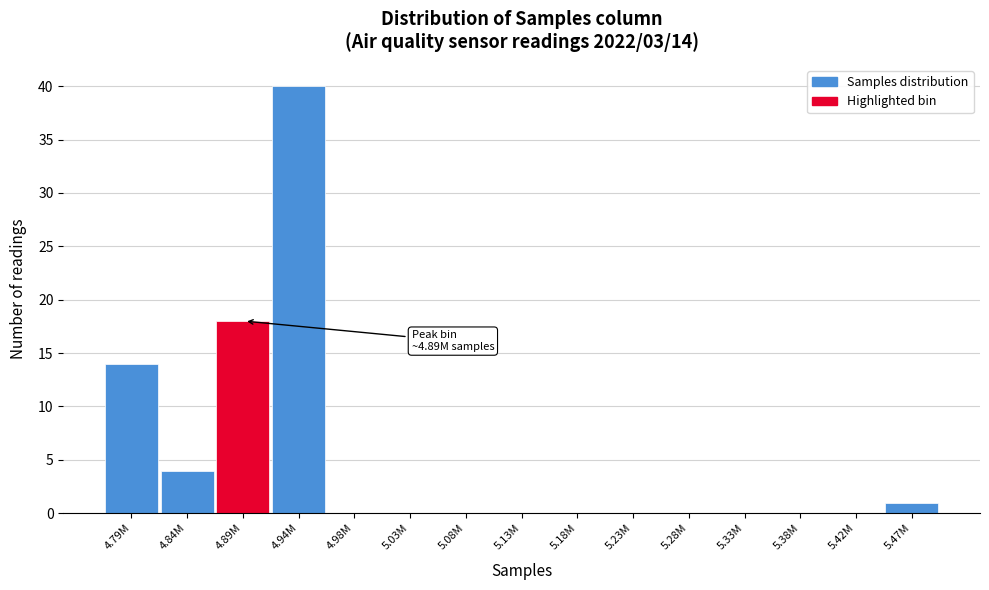

Reading left to right, list all the values displayed in this chart.

4.79M=14	4.84M=4	4.89M=18	4.94M=40	4.98M=0	5.03M=0	5.08M=0	5.13M=0	5.18M=0	5.23M=0	5.28M=0	5.33M=0	5.38M=0	5.42M=0	5.47M=1